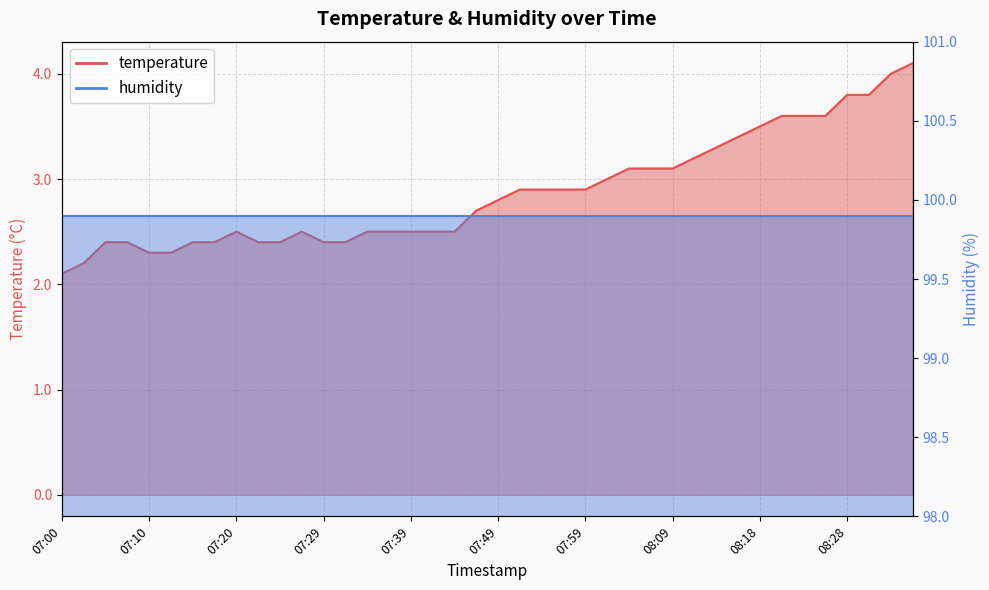

The chart shows a value of 2.3 at 07:12. True or false?

True